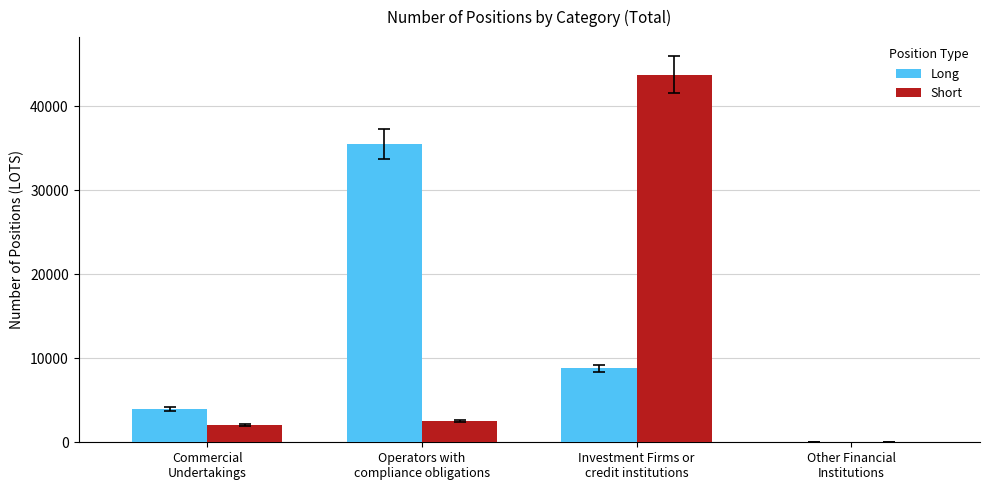

What is the sum of all Long values?

48349.1